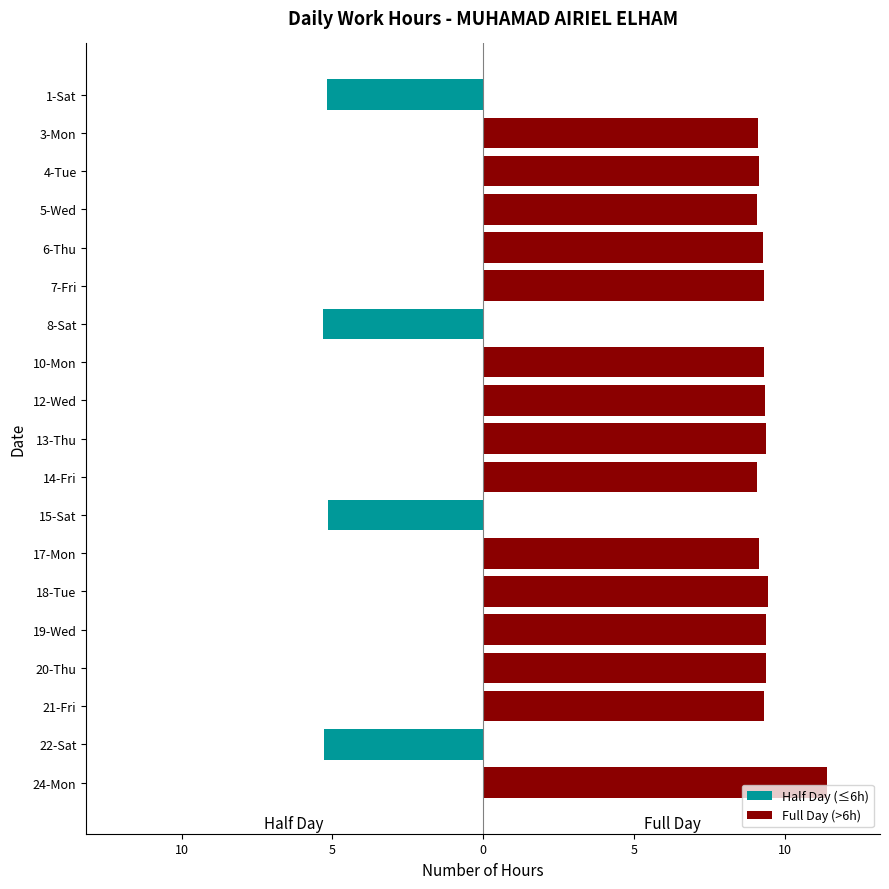

What is the sum of all Half Day (≤6h) values?

-20.9